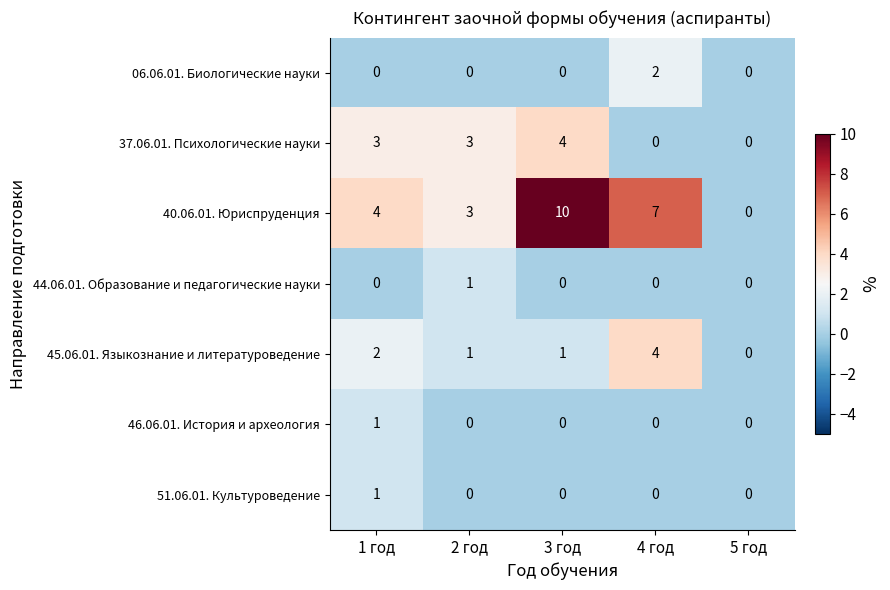

What is the difference between the maximum and minimum values in the 40.06.01. Юриспруденция series?

10